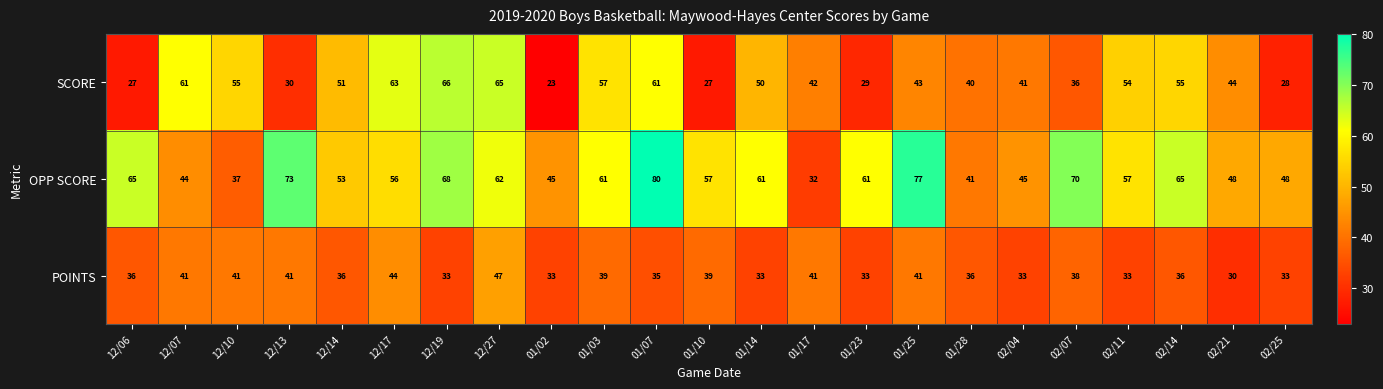

Which series has the largest total across all categories?

OPP SCORE